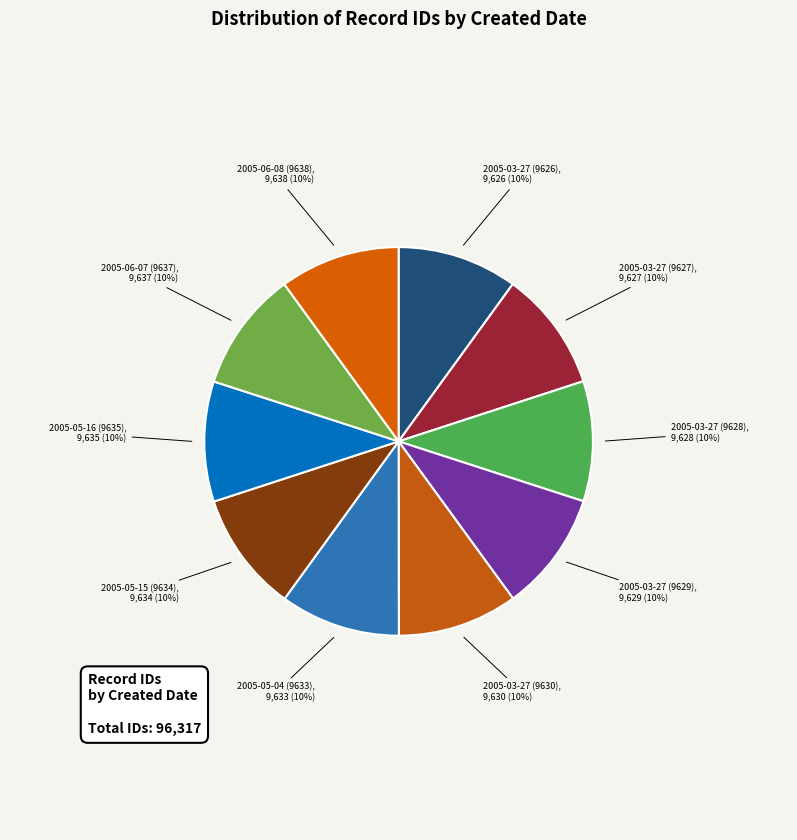

What is the ratio of the value at 2005-06-07 (9637) to the value at 2005-05-16 (9635)?

1.0